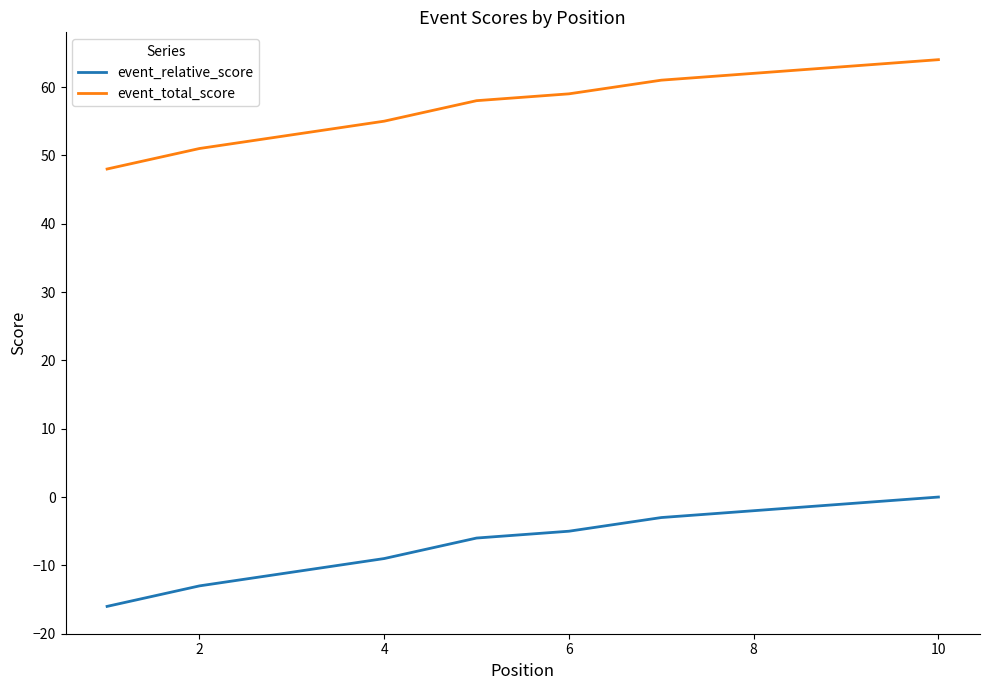

At how many categories does at least one series exceed 38?

10